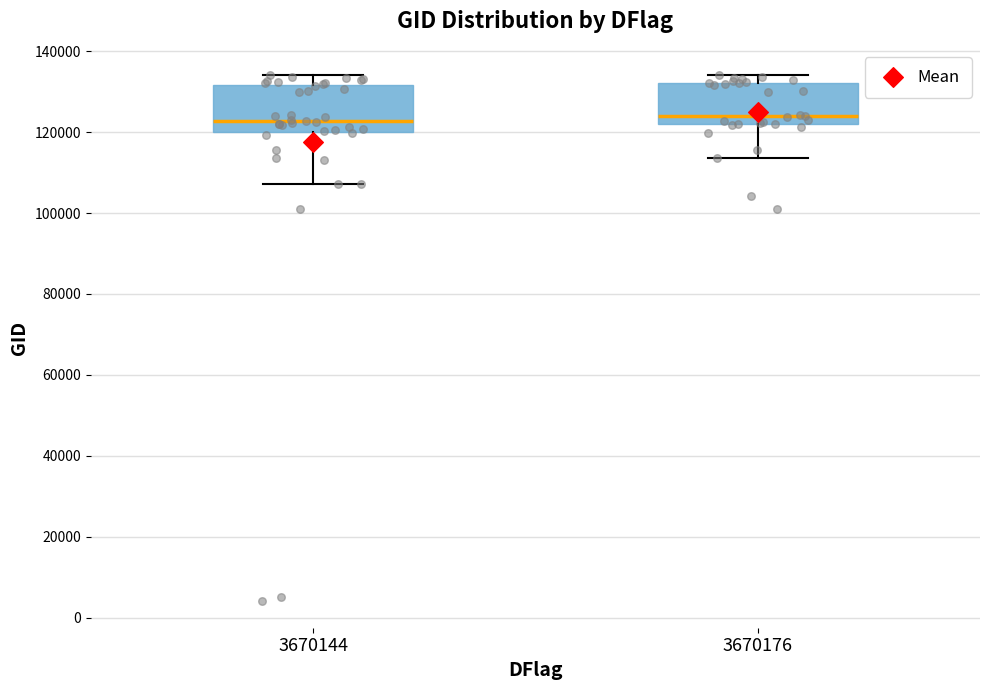

Reading left to right, transcribe this box plot: for each box, give where its median line is, the range the box spans, and where its two whiskers end, as read against the y-axis. The values are not printed on the chart, so give them approximately, as read against the axis.

3670144: median 122000, box 120000 to 132000, whiskers 108000 to 134000
3670176: median 124000, box 122000 to 132000, whiskers 114000 to 134000